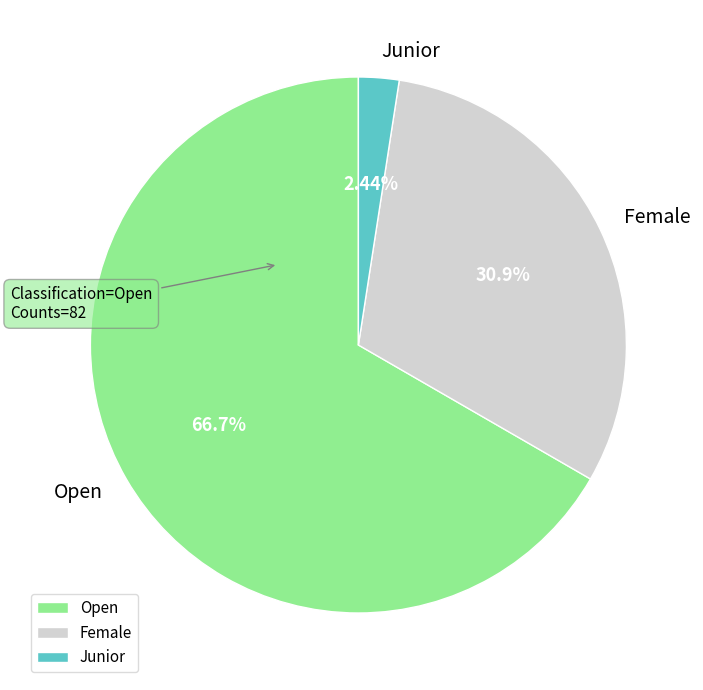

True or false: Female accounts for 31% of the total.

True